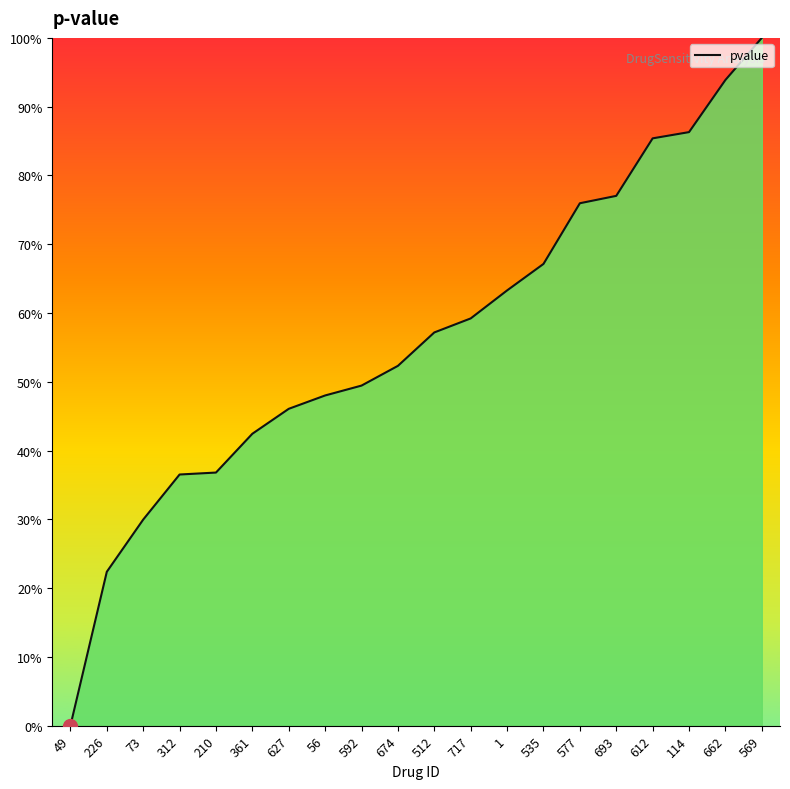

True or false: the data shows 21.7 at 717.

False